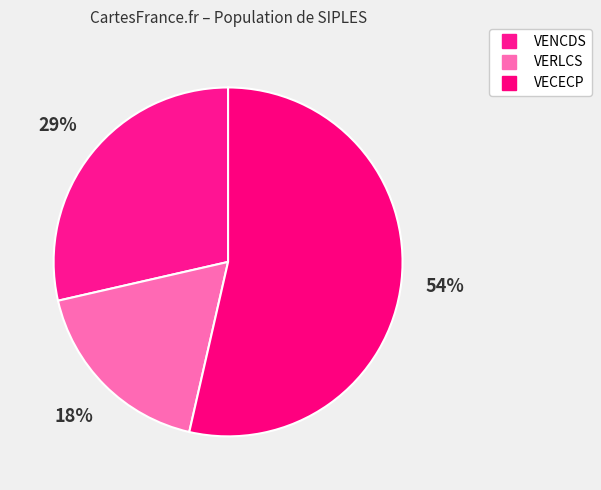

What percentage is the VECECP slice, to the nearest percent?

54%